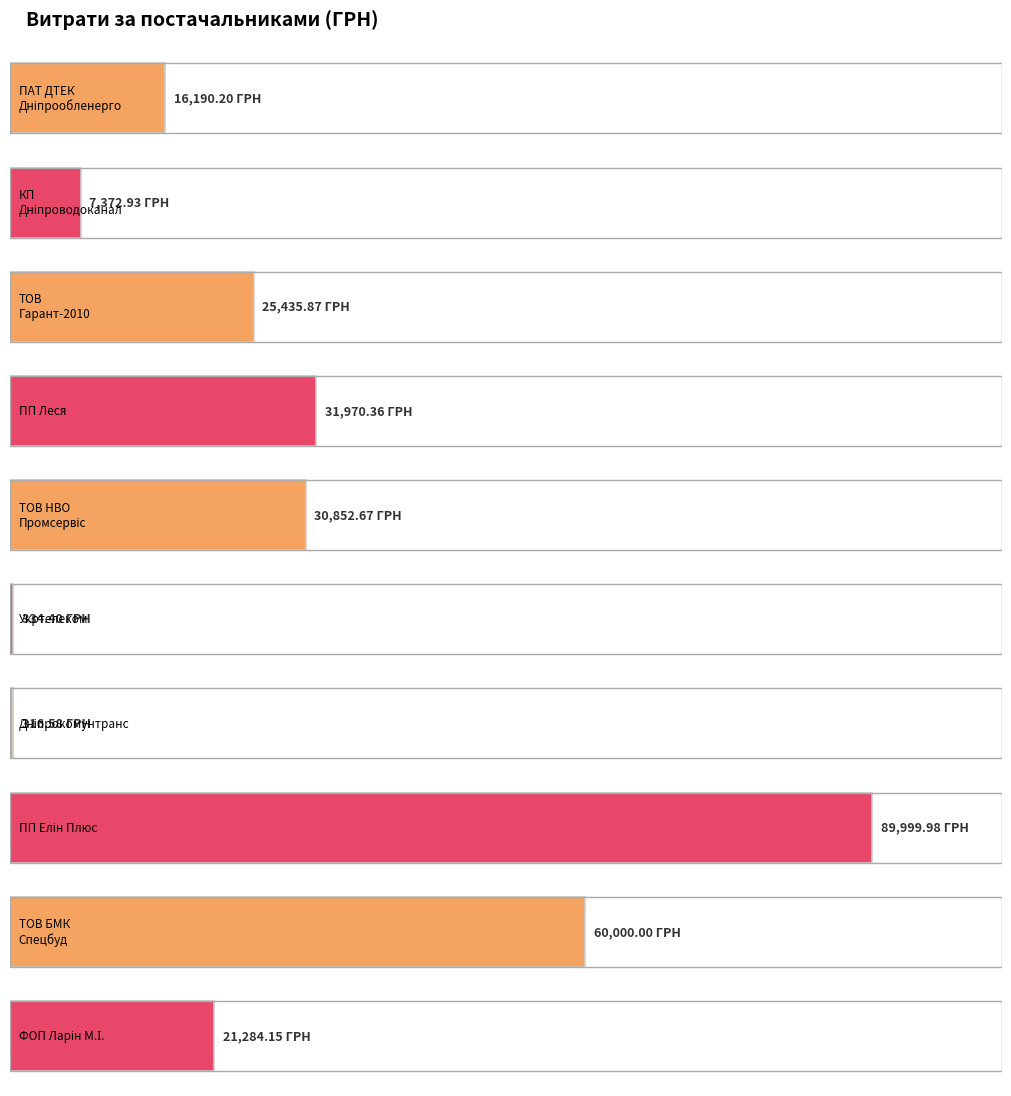

Does the chart contain stacked bars?

No